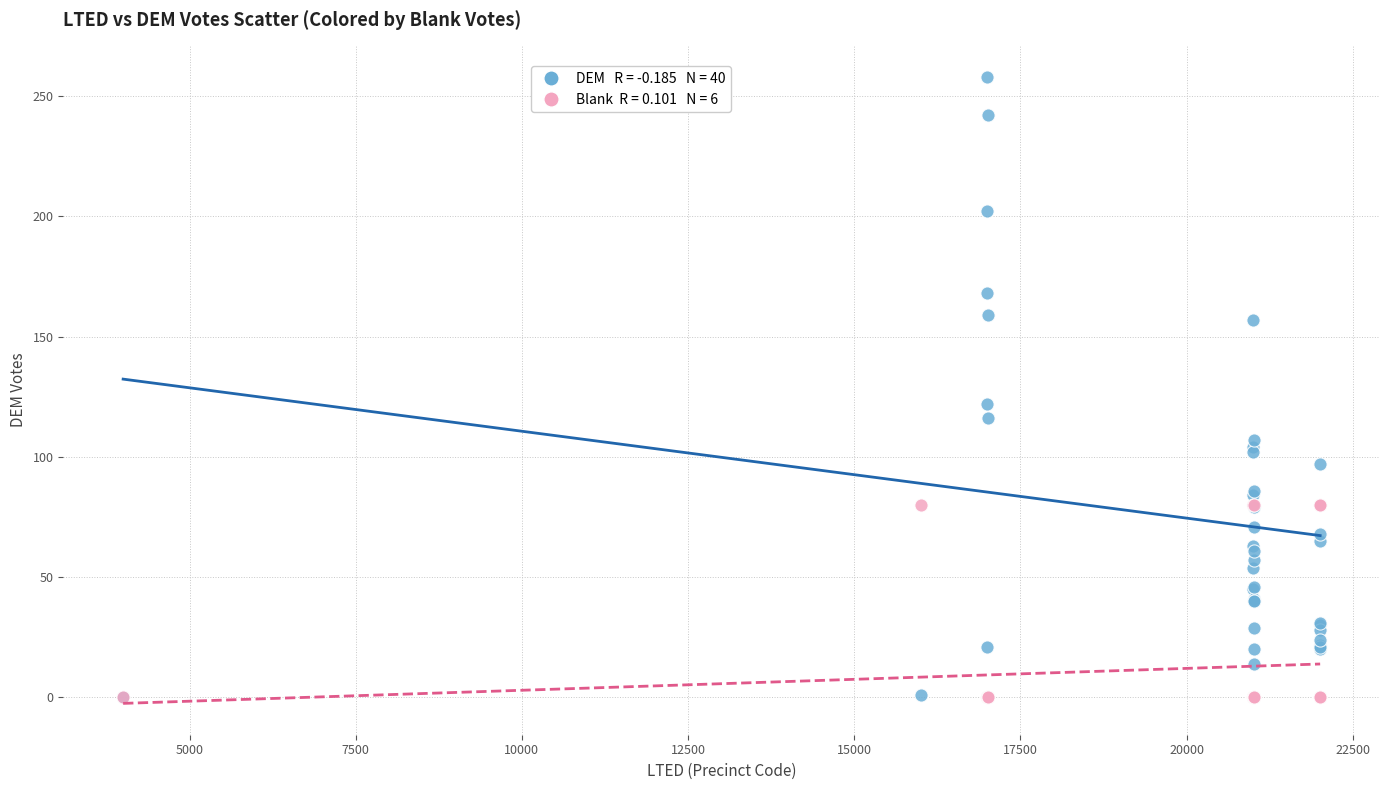

Across all series, what Y value is closest to 129?

122